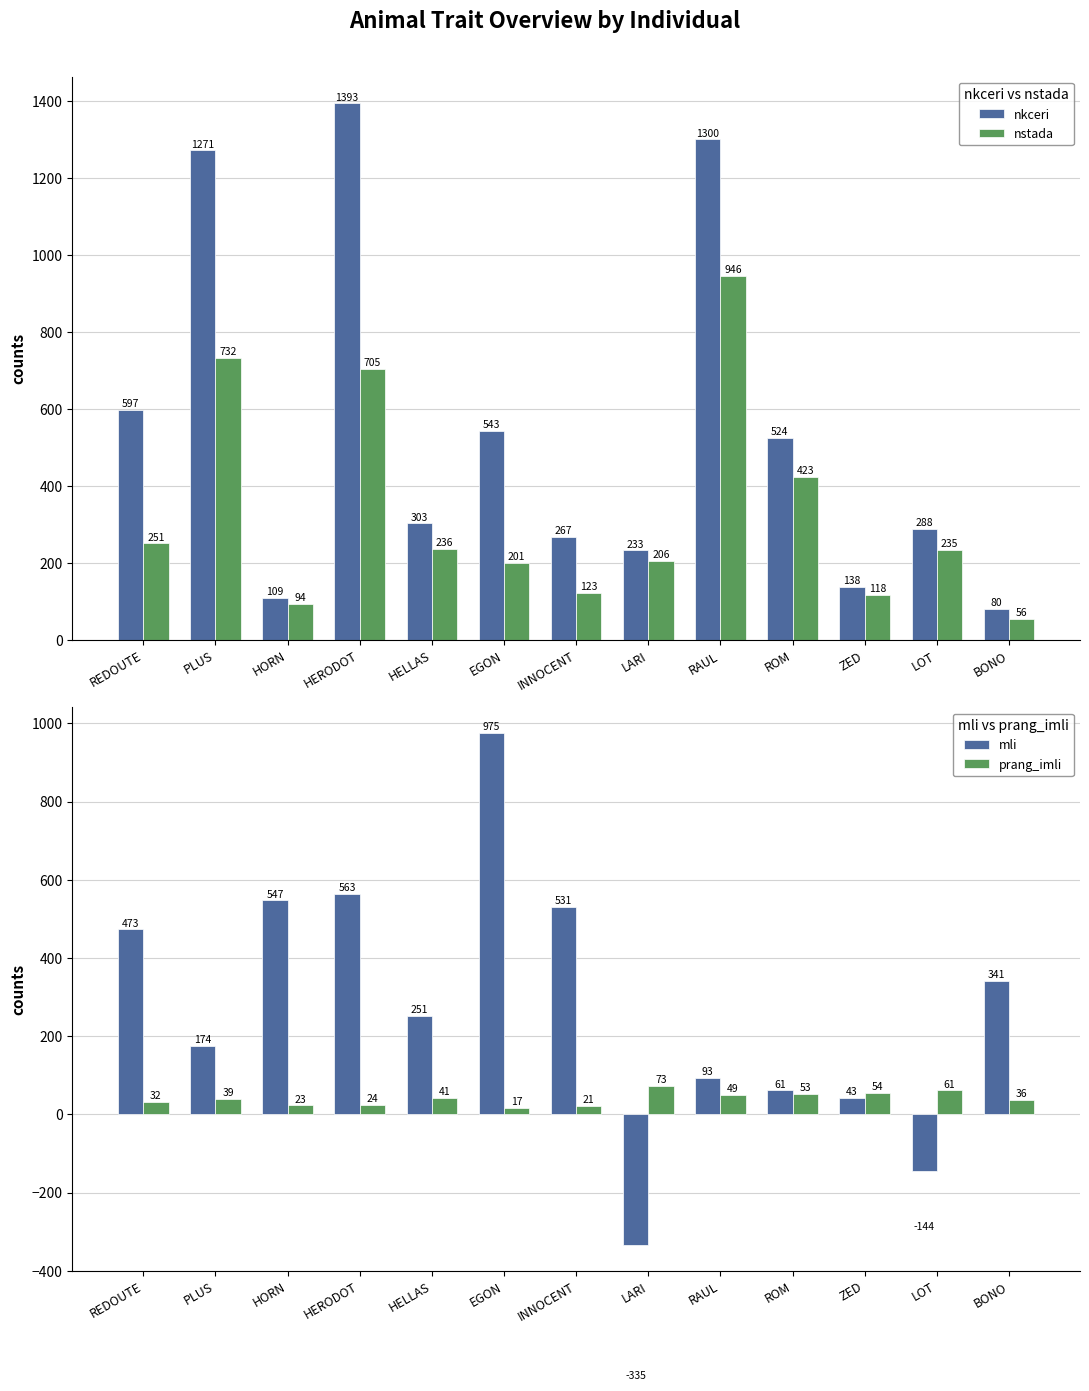

Rank the series at LOT from highest to lowest value.

nkceri, nstada, prang_imli, mli